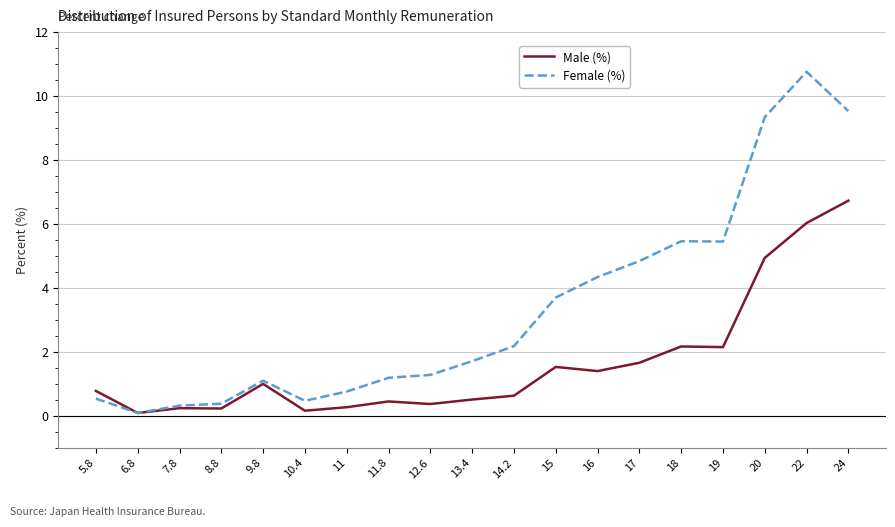

What is the maximum value for Male (%)?

6.7